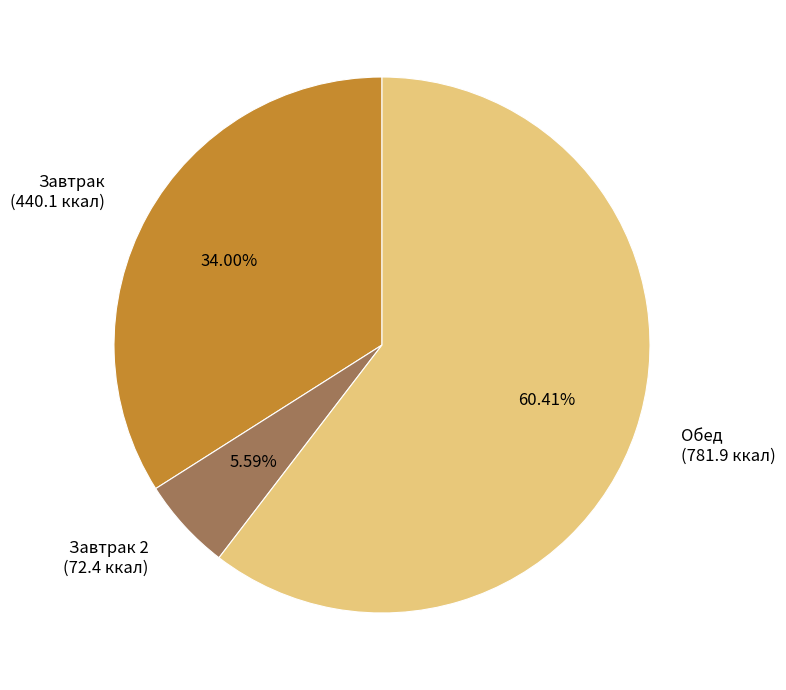

Is Обед (781.9 ккал) the majority of the pie?

Yes